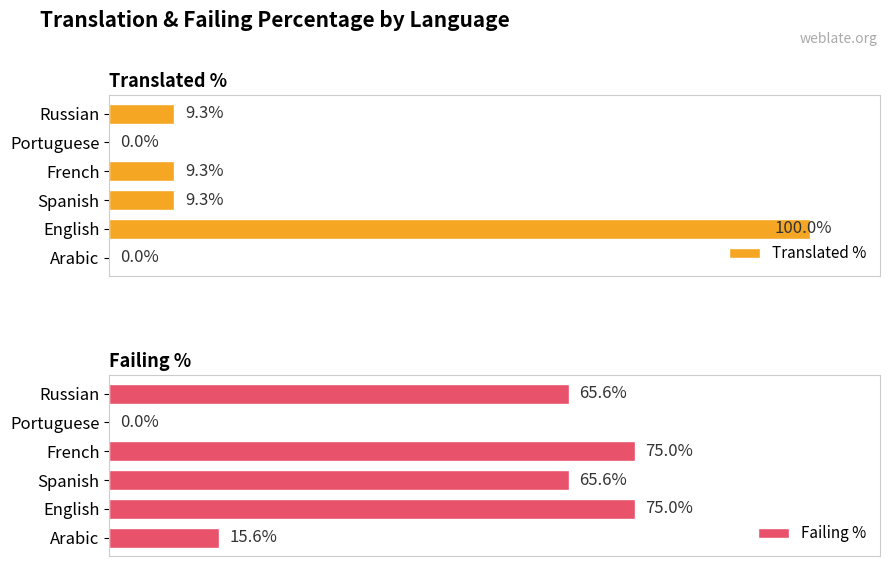

List the series in order of their overall mean, lowest first.

Translated %, Failing %